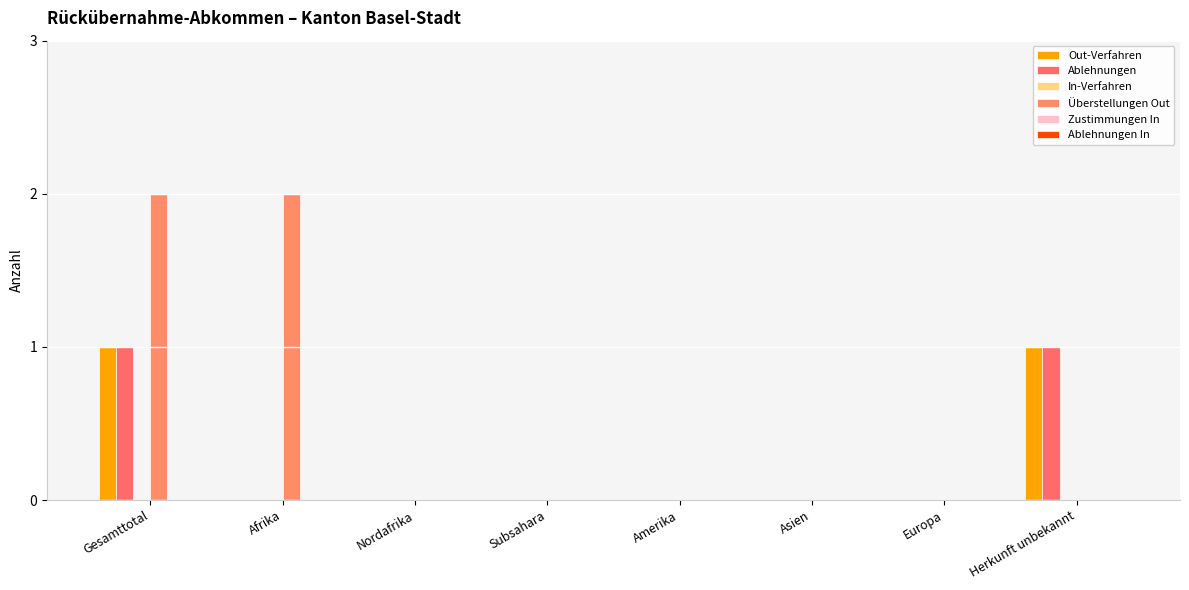

Reading left to right, transcribe all the data shown in this chart.

Out-Verfahren: 1	0	0	0	0	0	0	1
Ablehnungen: 1	0	0	0	0	0	0	1
In-Verfahren: 0	0	0	0	0	0	0	0
Überstellungen Out: 2	2	0	0	0	0	0	0
Zustimmungen In: 0	0	0	0	0	0	0	0
Ablehnungen In: 0	0	0	0	0	0	0	0